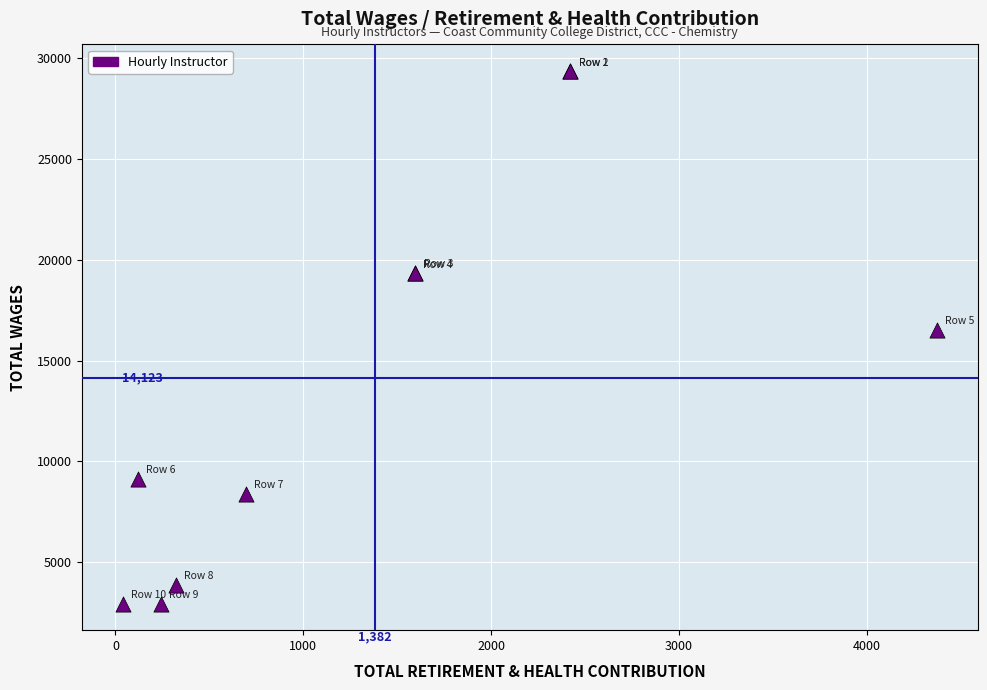

What Y value in the scatter plot is closest to 16150?

16516